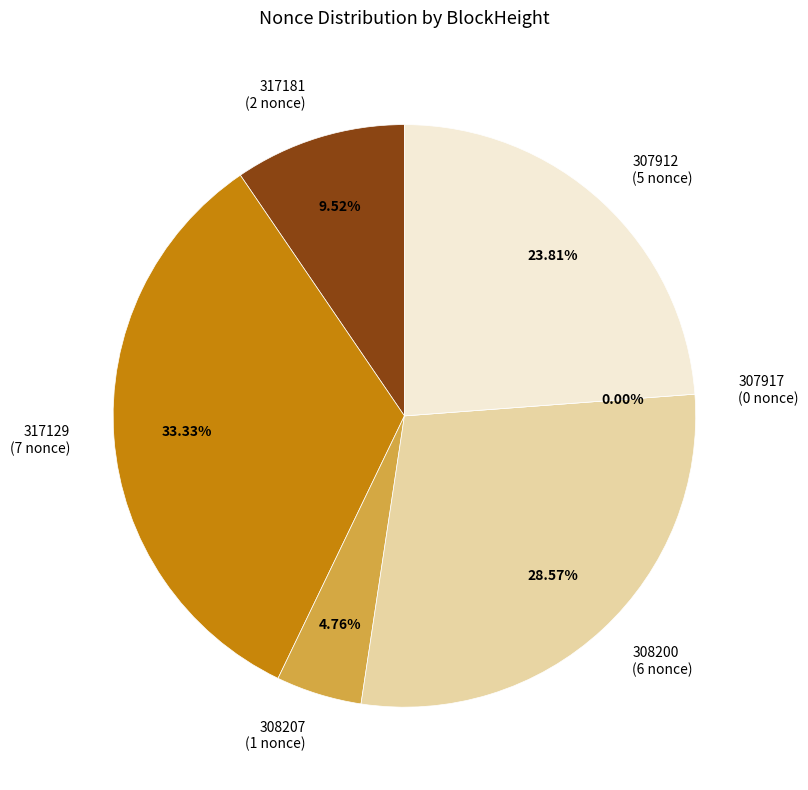

What is the change in value from 317181 to 308207?

-1